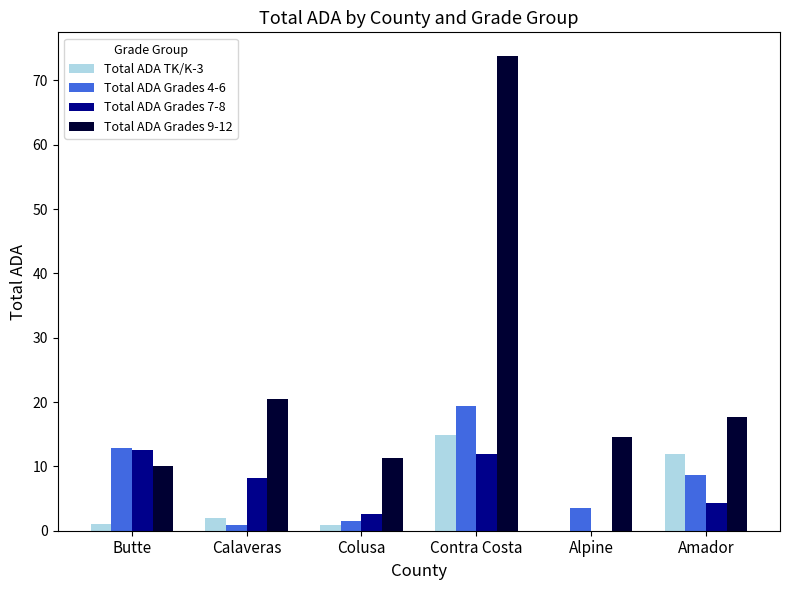

Read the Total ADA TK/K-3 value at Amador.

11.9